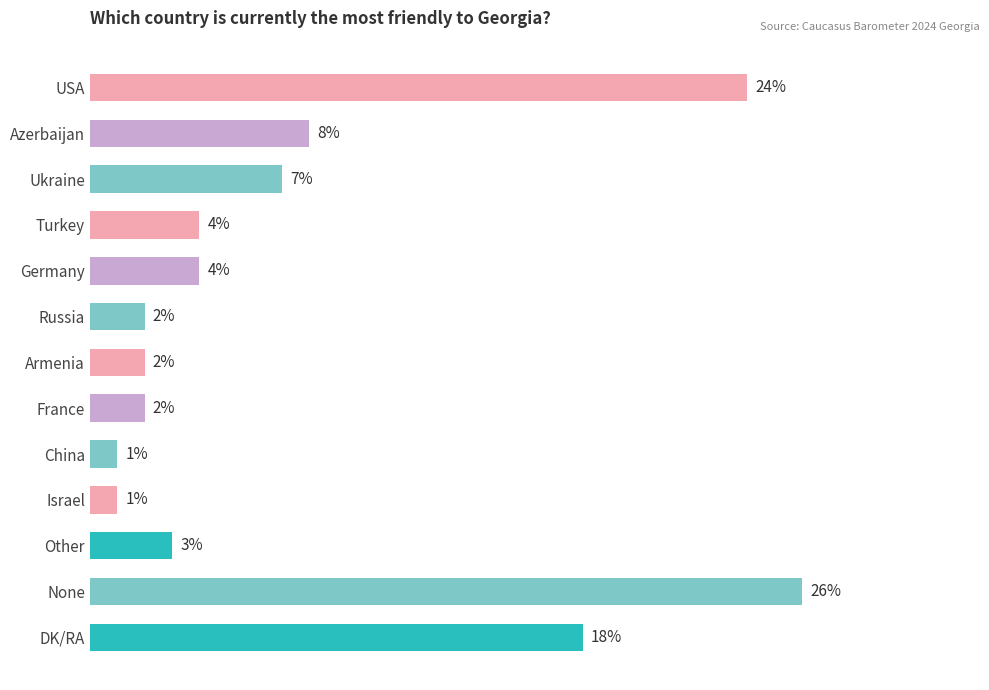

What is the label of the 4th bar from the bottom?

Israel